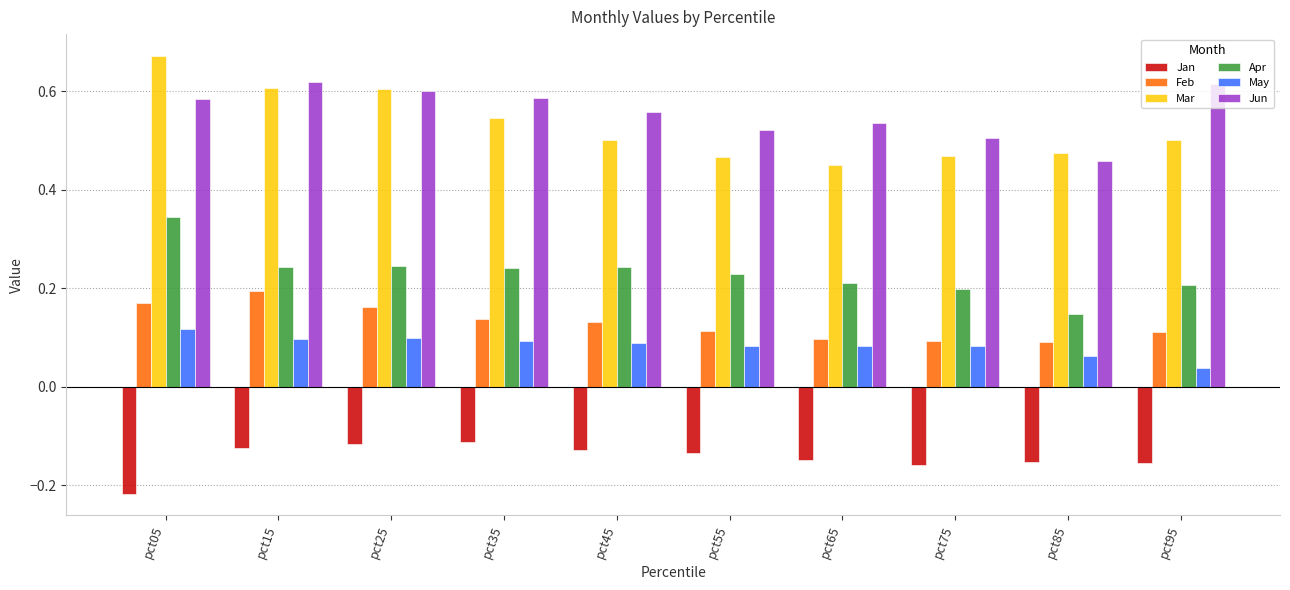

At which category does the chart reach its peak across all series?

pct05